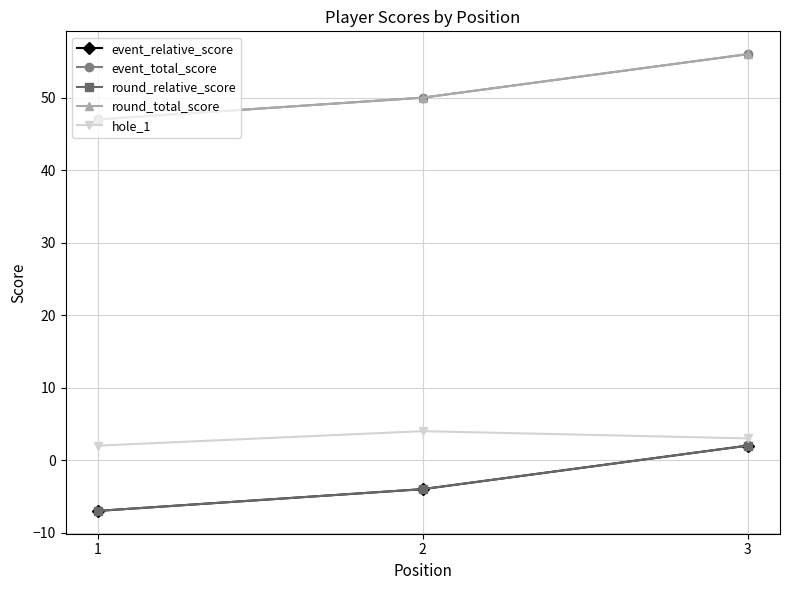

Is it true that round_total_score equals 56 at 3?

True